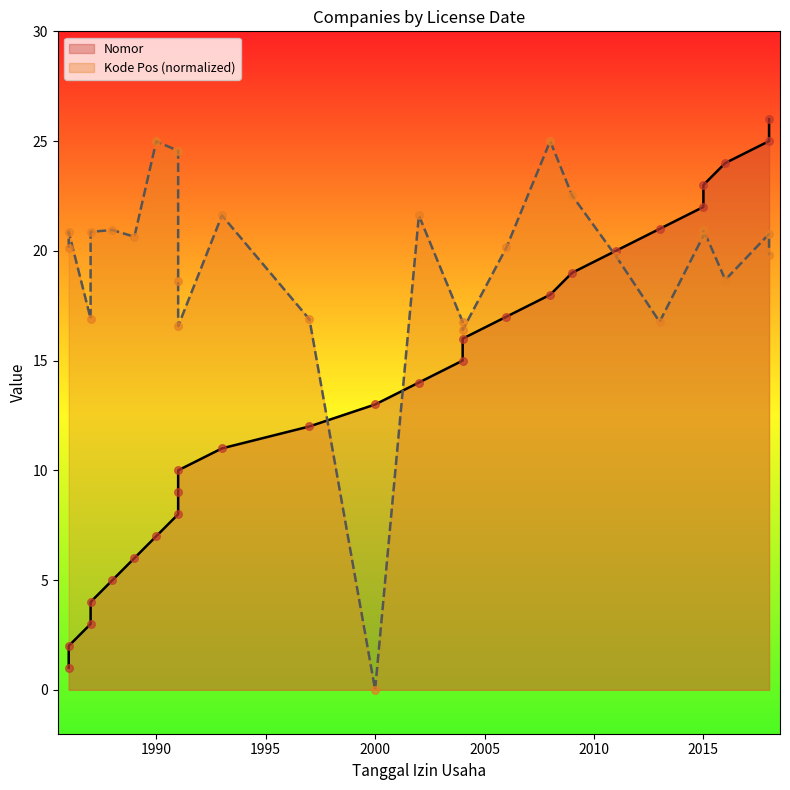

Which series contains the highest Y value?

Nomor